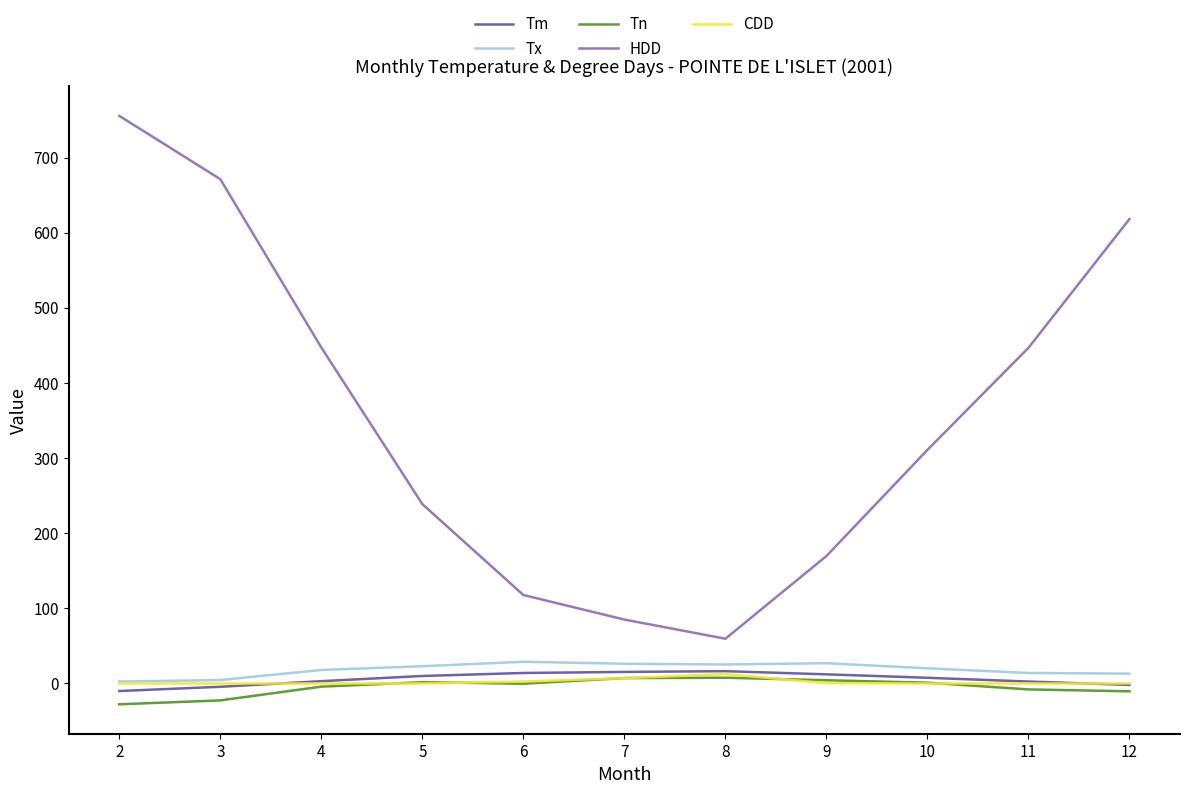

What is the minimum value shown in the chart?

-27.7